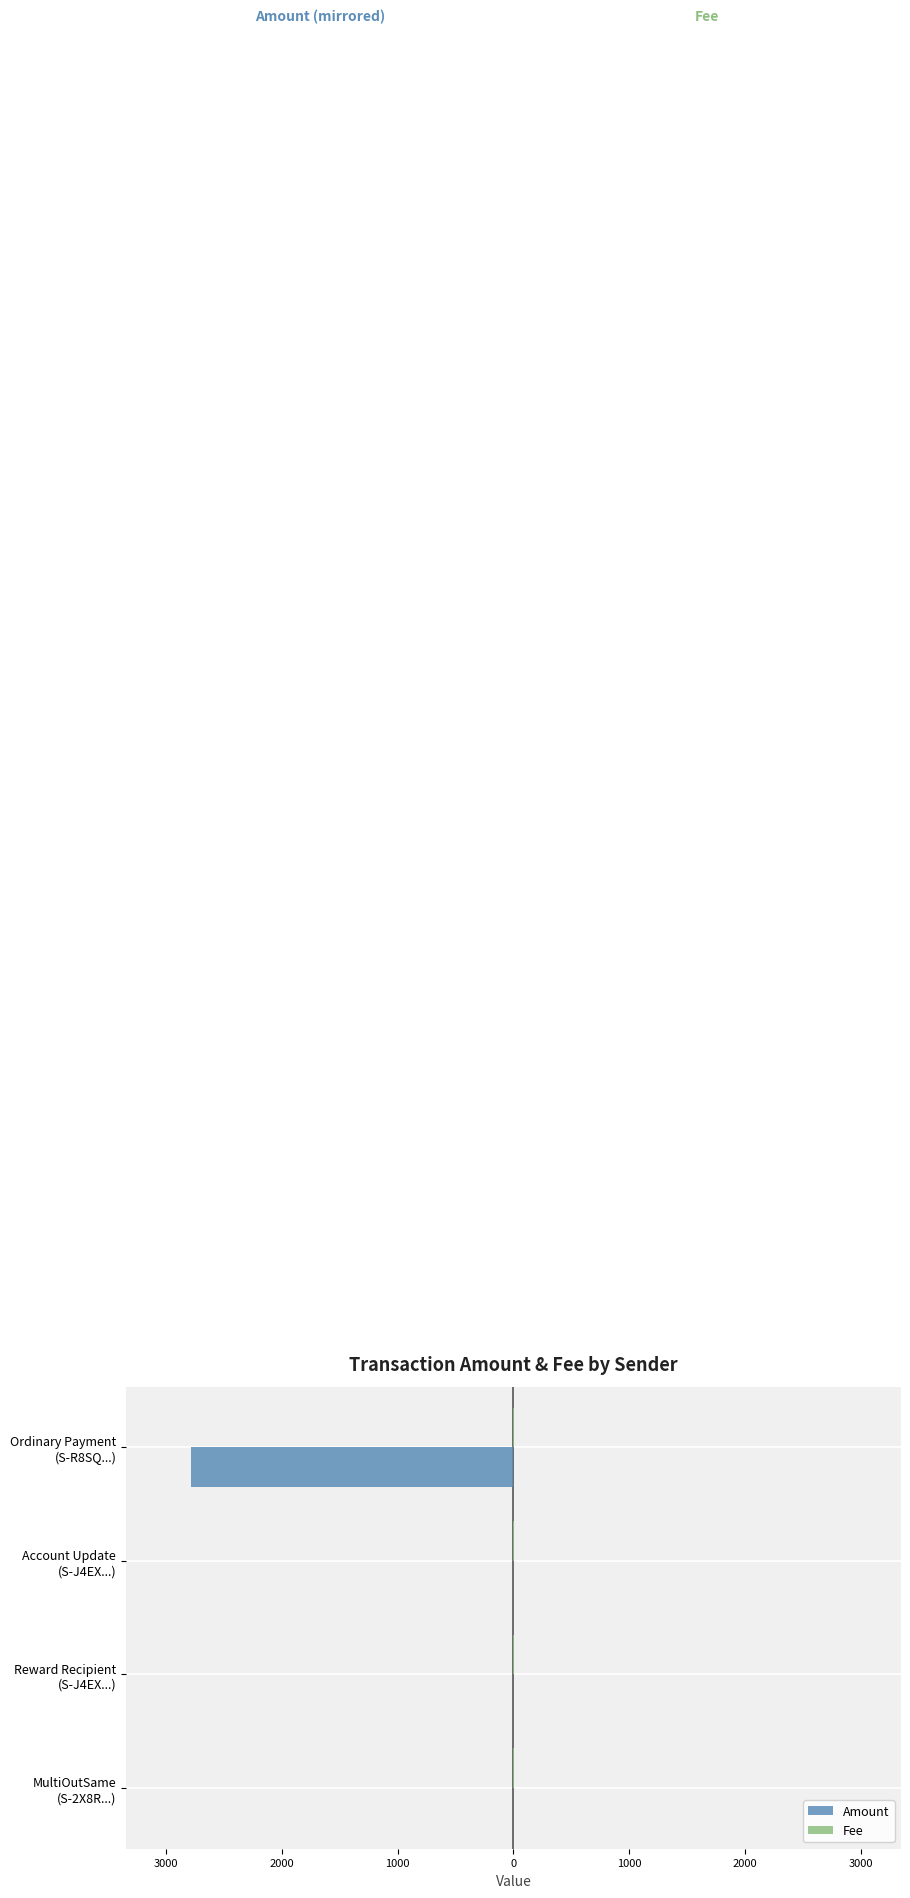

What is the sum of all Amount values?

-2791.1